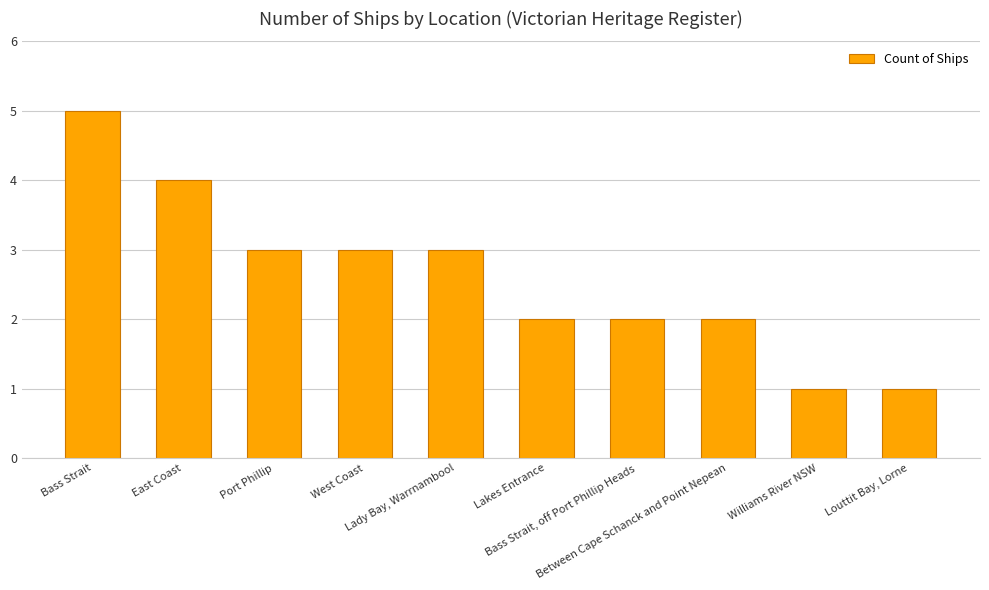

What is the average value?

3